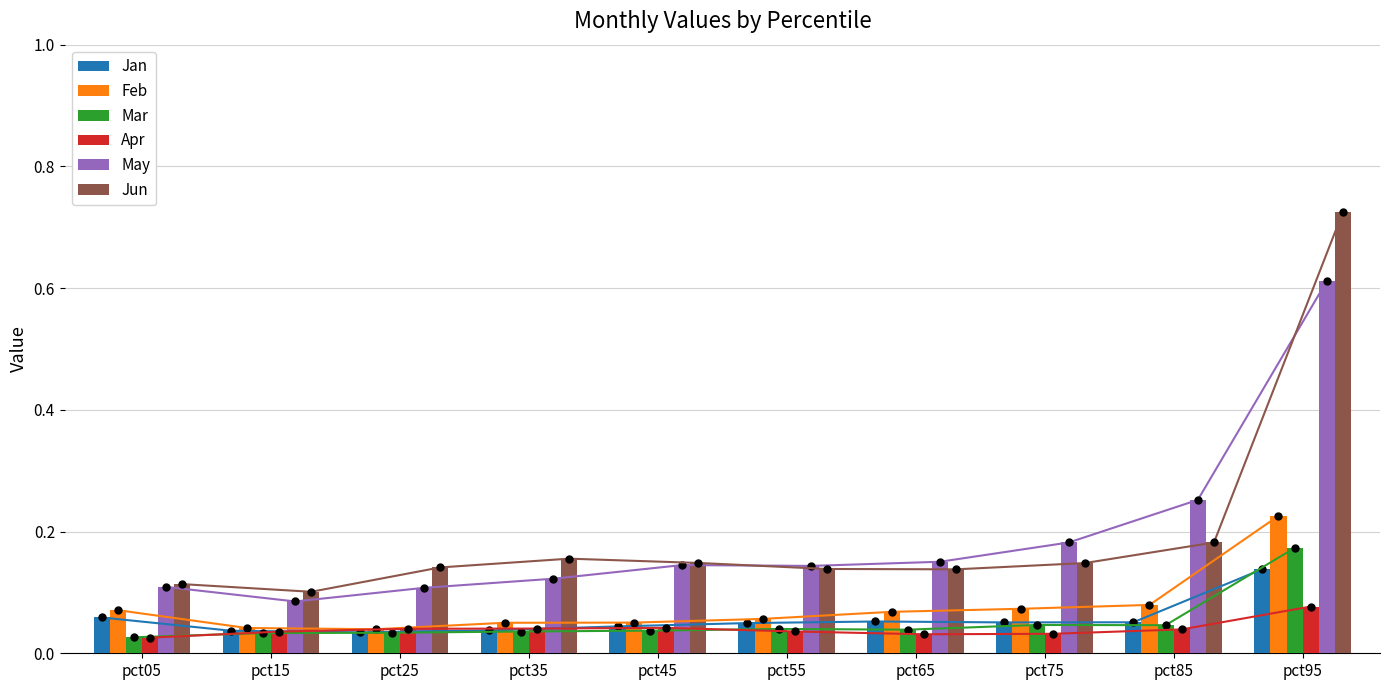

Reading right to left, transcribe all the data shown in this chart.

Jan: 0.1	0.1	0.1	0.1	0.0	0.0	0.0	0.0	0.0	0.1
Feb: 0.2	0.1	0.1	0.1	0.1	0.1	0.1	0.0	0.0	0.1
Mar: 0.2	0.0	0.0	0.0	0.0	0.0	0.0	0.0	0.0	0.0
Apr: 0.1	0.0	0.0	0.0	0.0	0.0	0.0	0.0	0.0	0.0
May: 0.6	0.3	0.2	0.2	0.1	0.1	0.1	0.1	0.1	0.1
Jun: 0.7	0.2	0.1	0.1	0.1	0.1	0.2	0.1	0.1	0.1